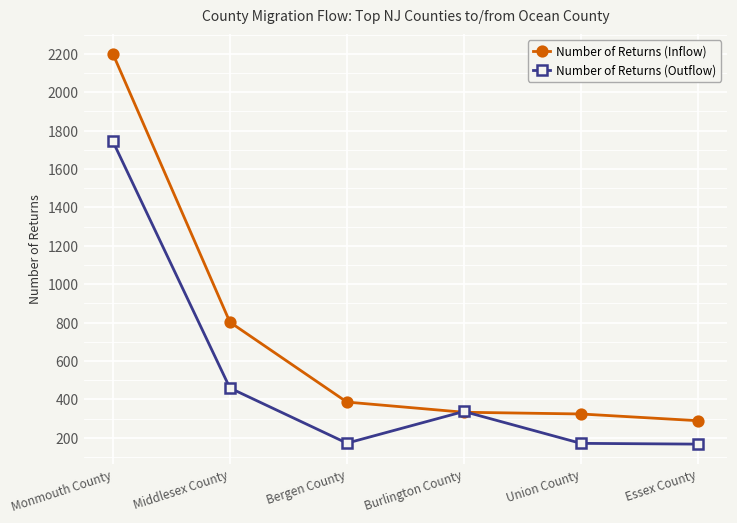

List the series in order of their peak value, highest first.

Number of Returns (Inflow), Number of Returns (Outflow)